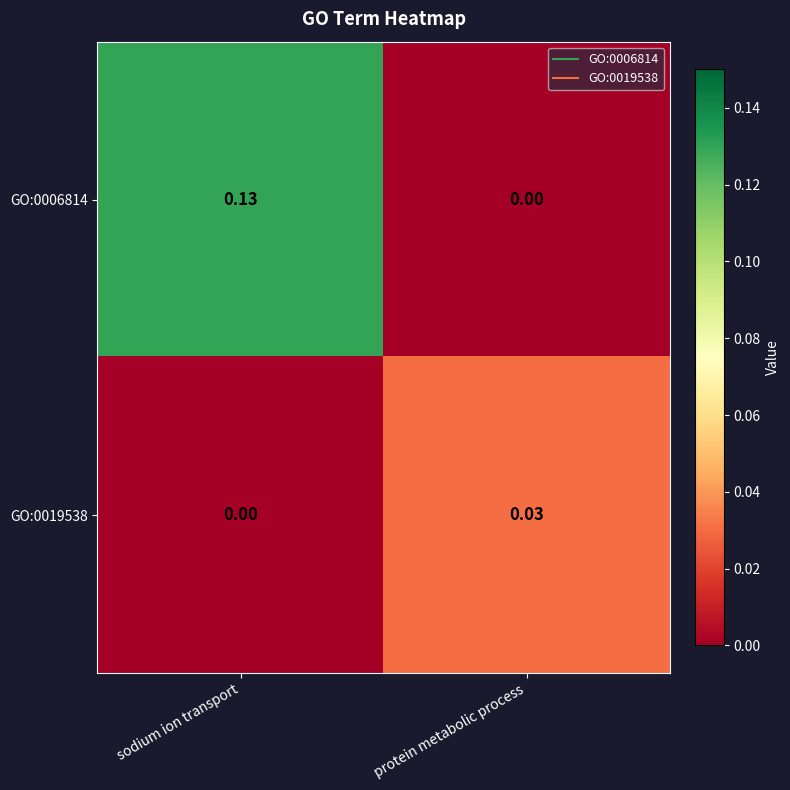

How many data points does each series have?

2